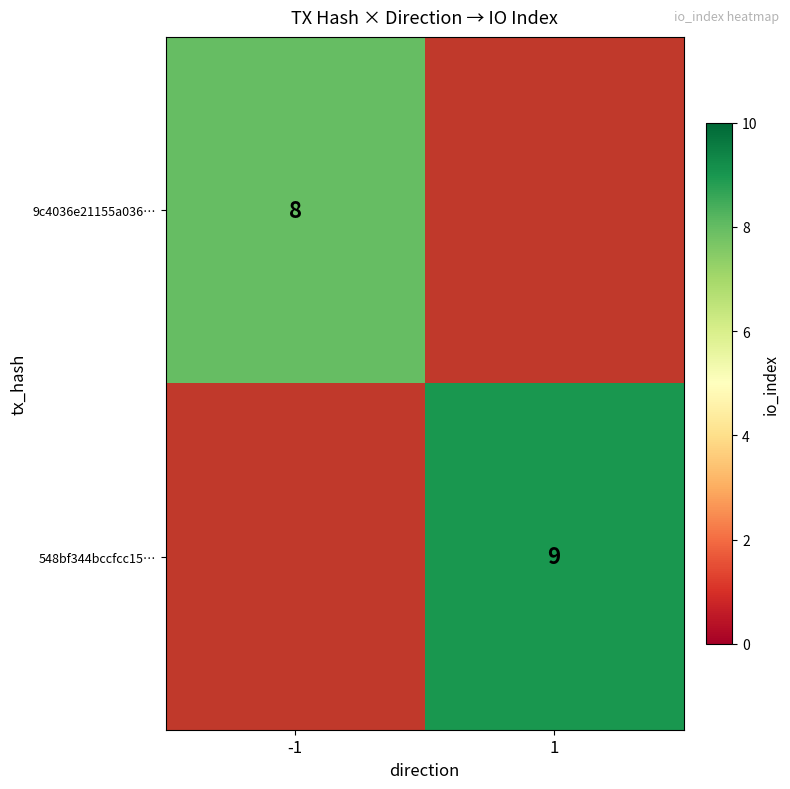

The value of 9c4036e21155a036… at -1 is 12. True or false?

False